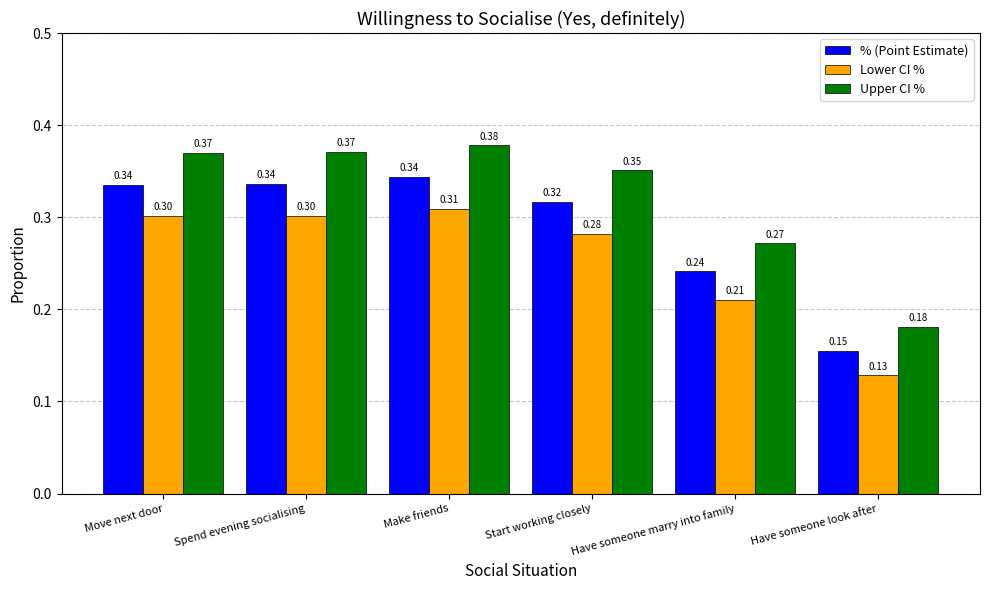

How many groups of bars are there?

6